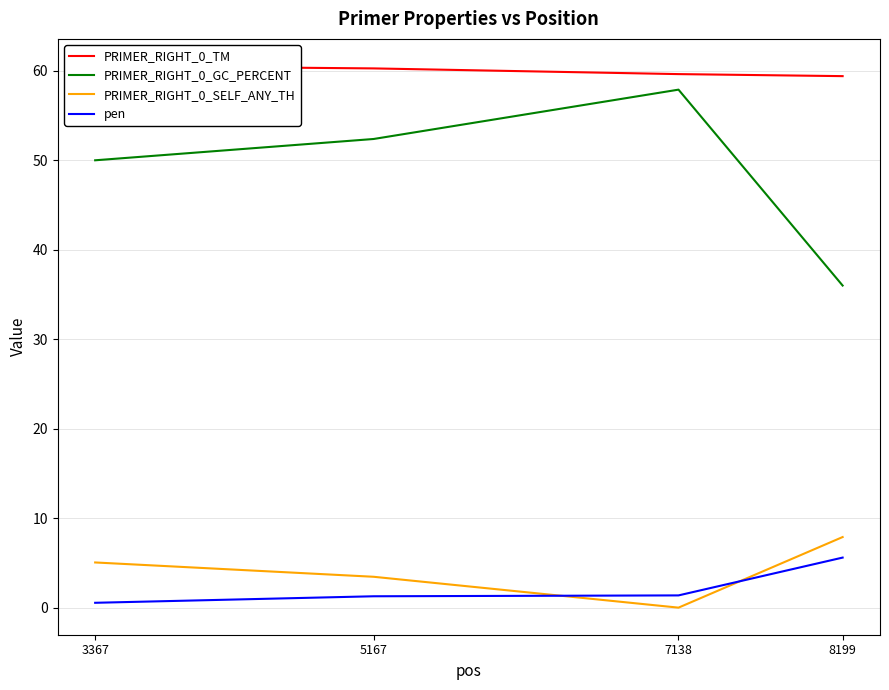

What value does the PRIMER_RIGHT_0_TM series have at 8199?

59.4